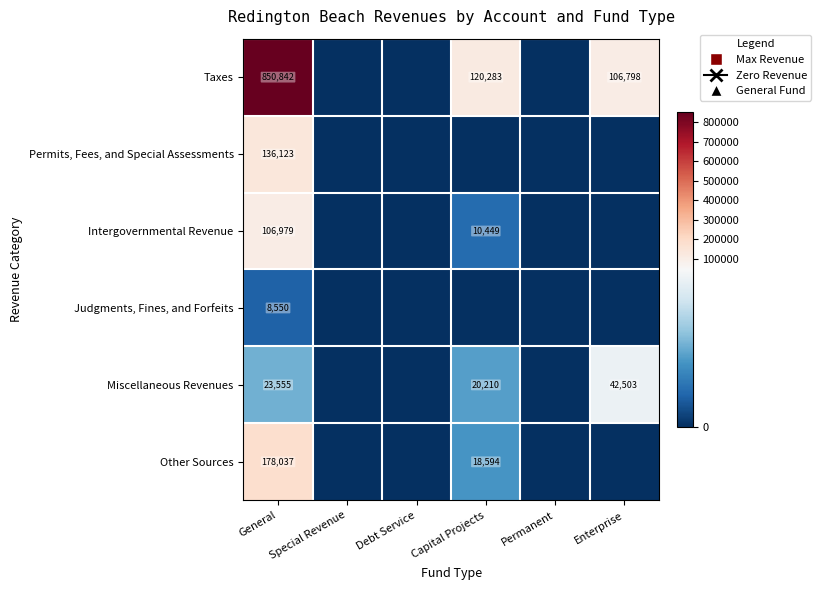

The value of Miscellaneous Revenues at Enterprise is 14106. True or false?

False